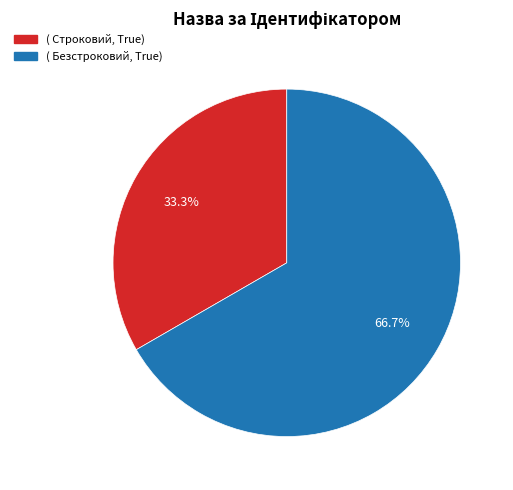

Count the number of slices in the pie.

2